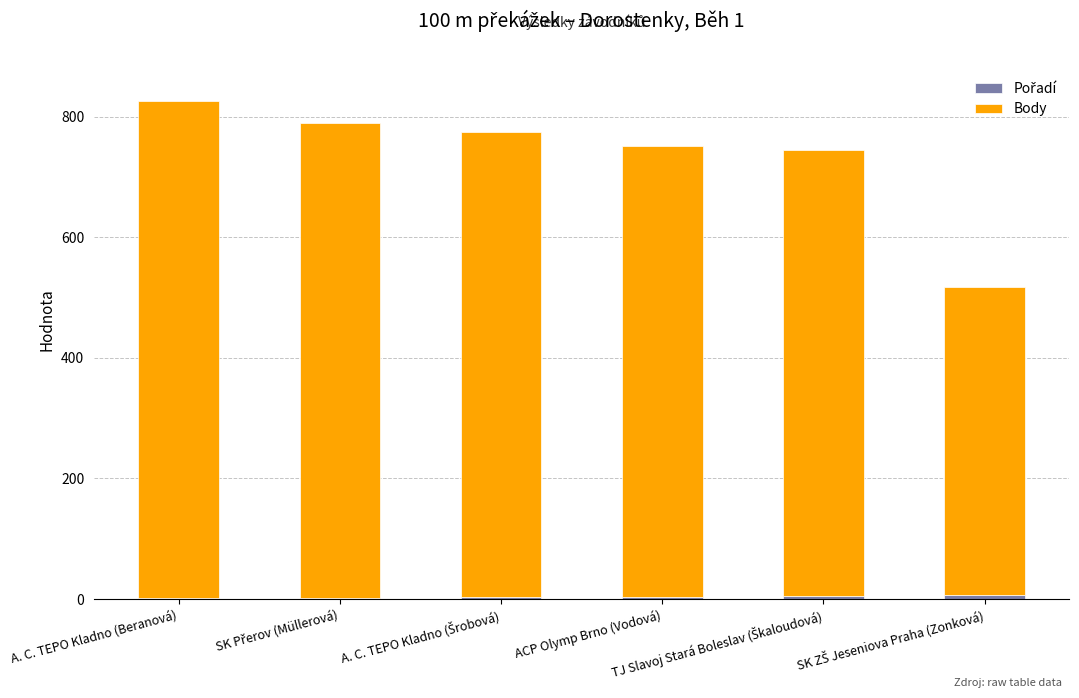

What is the label of the 6th bar from the left?

SK ZŠ Jeseniova Praha (Zonková)